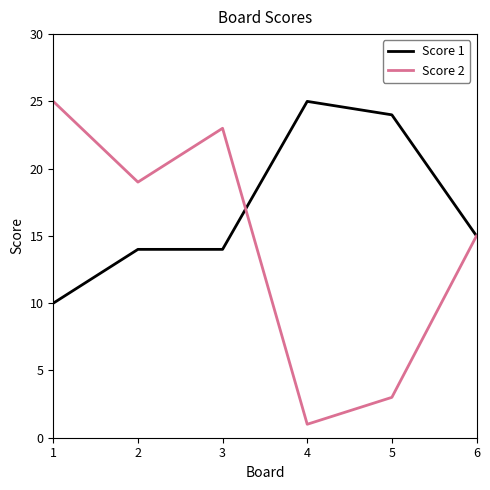

True or false: Score 1 and Score 2 cross at least once.

True